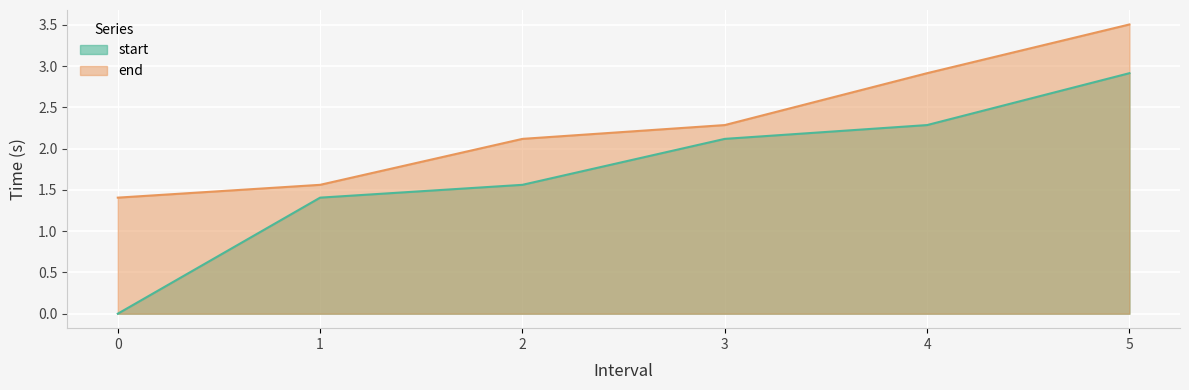

How many data points does each series have?

6